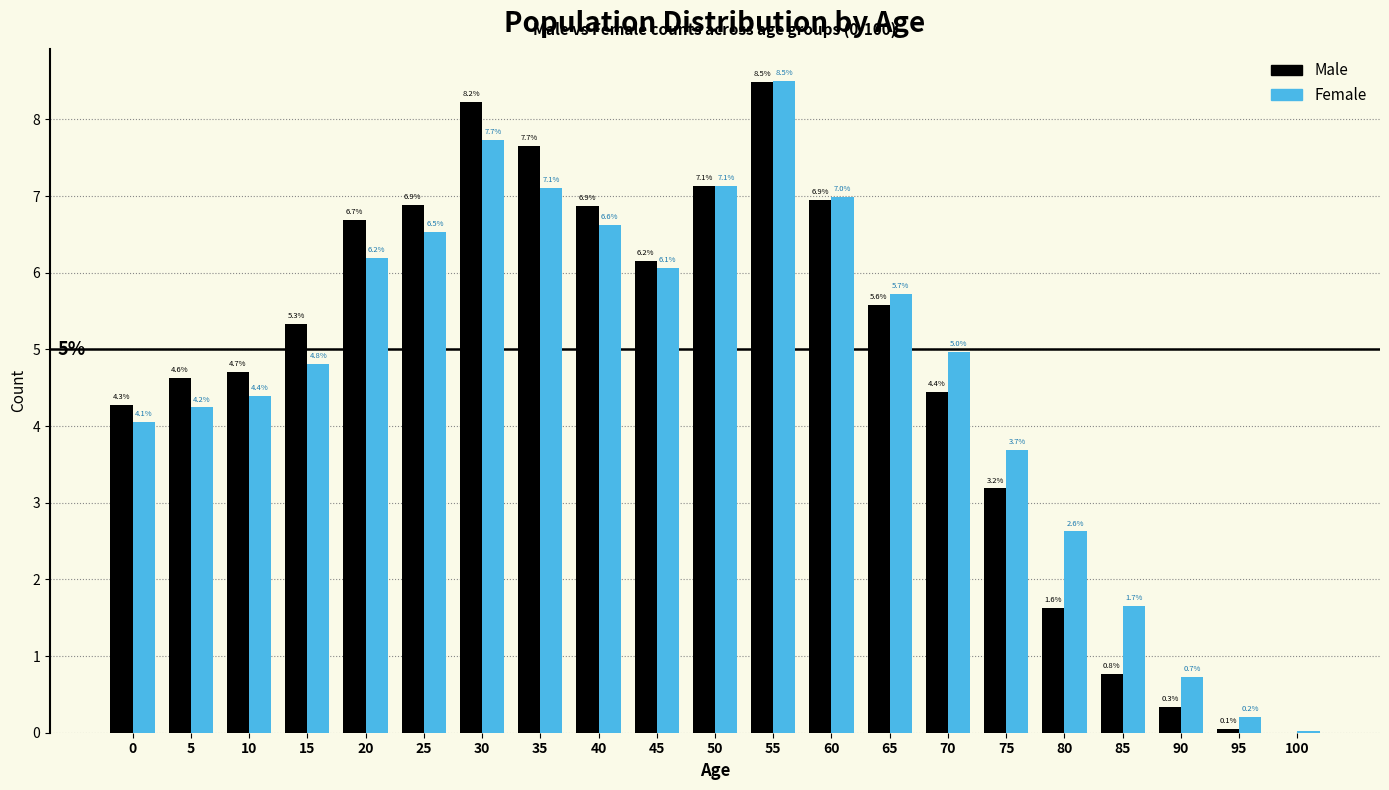

Which series changed the most between 65 and 70?

Male